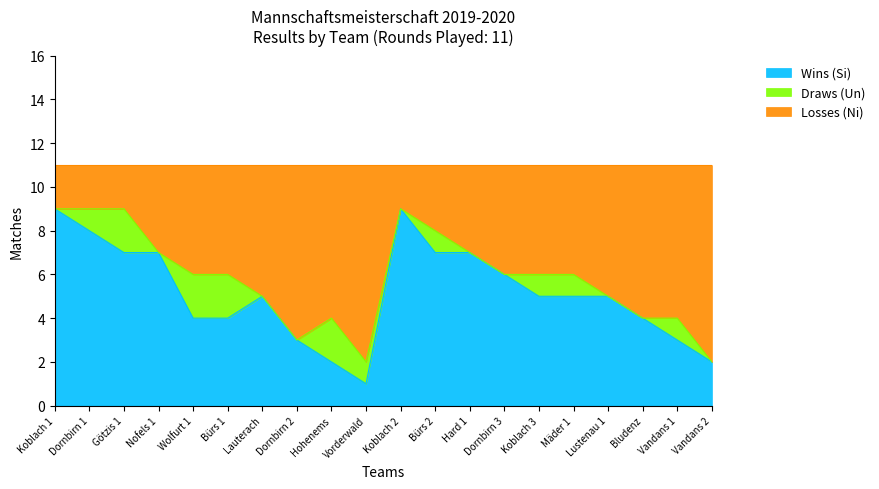

What are all the series names shown in the legend?

Wins (Si), Draws (Un), Losses (Ni)